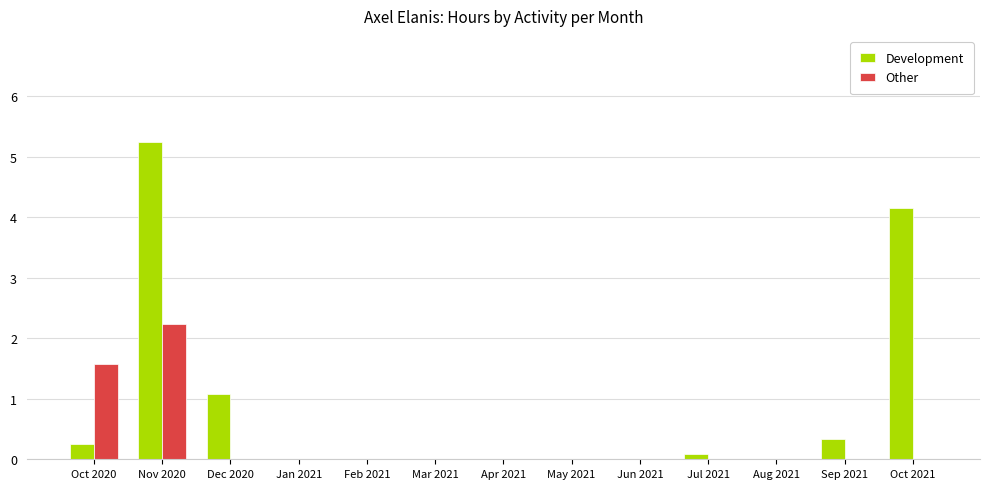

How many groups of bars are there?

13